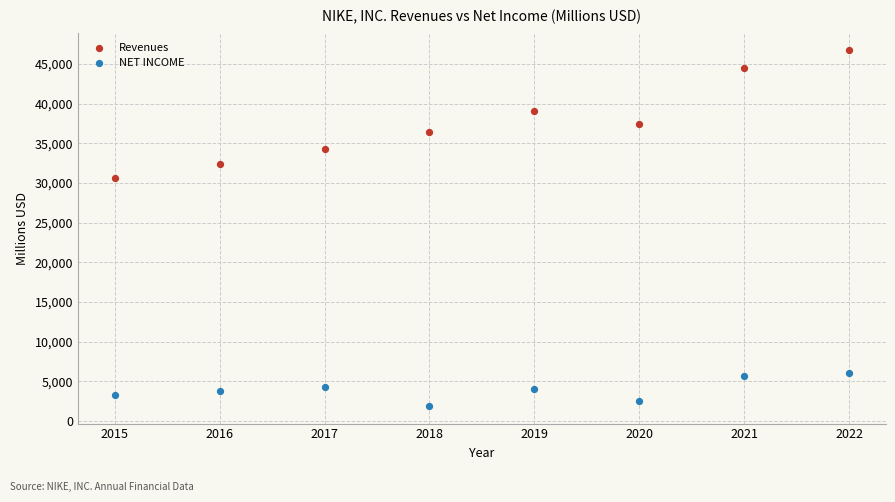

Across all data points, what is the range of X values (max minus min)?

7